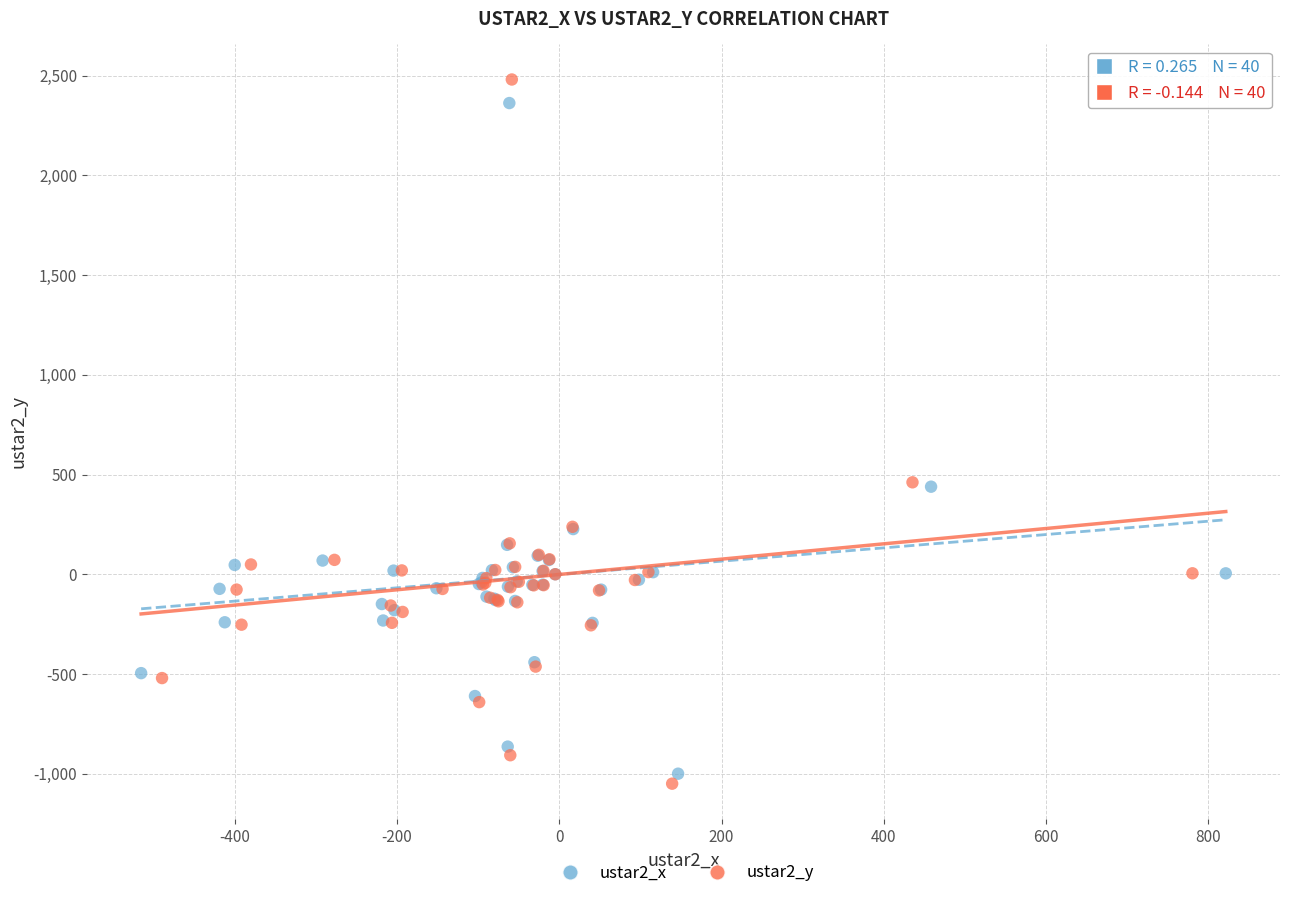

Which series has the largest Y range (max minus min)?

ustar2_y